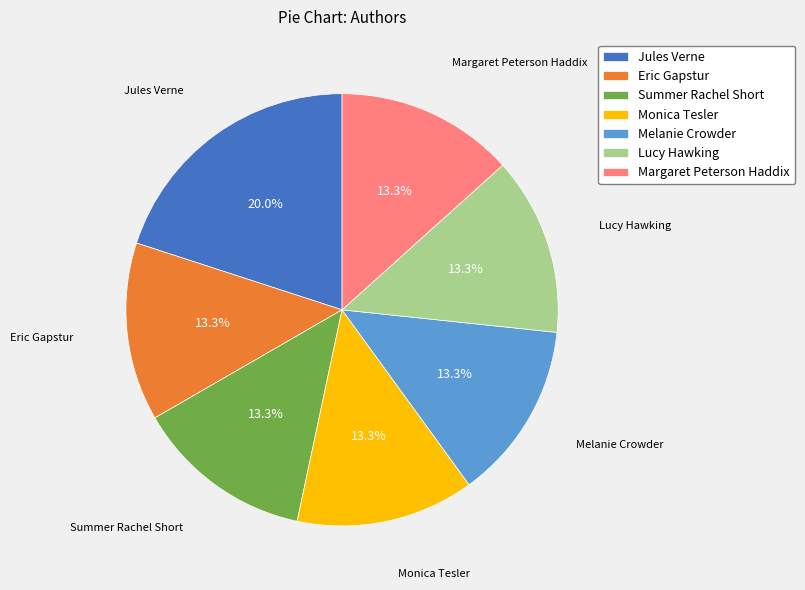

Is there a majority slice in this chart?

No